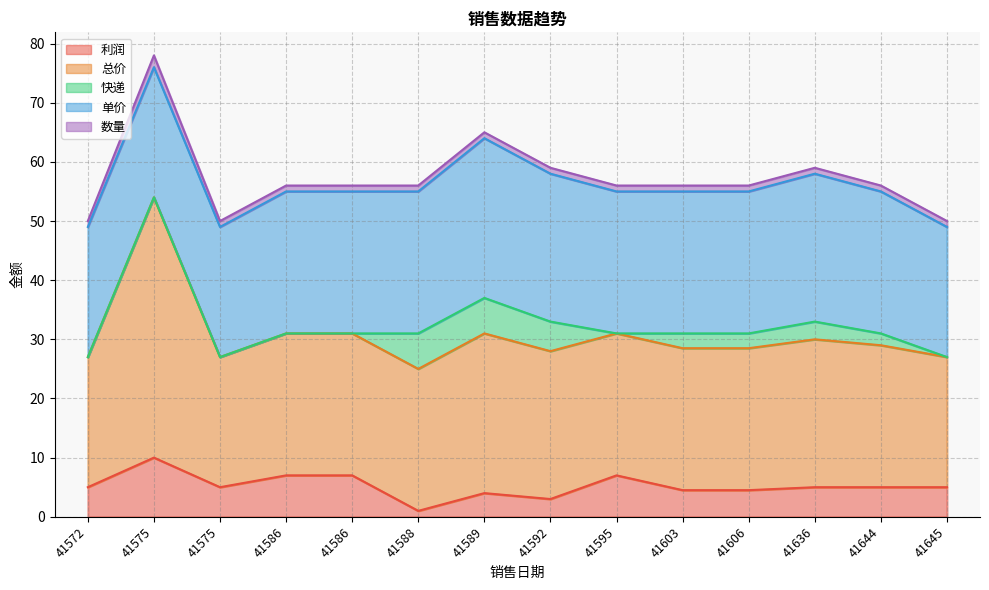

Which series has the widest spread of values?

总价